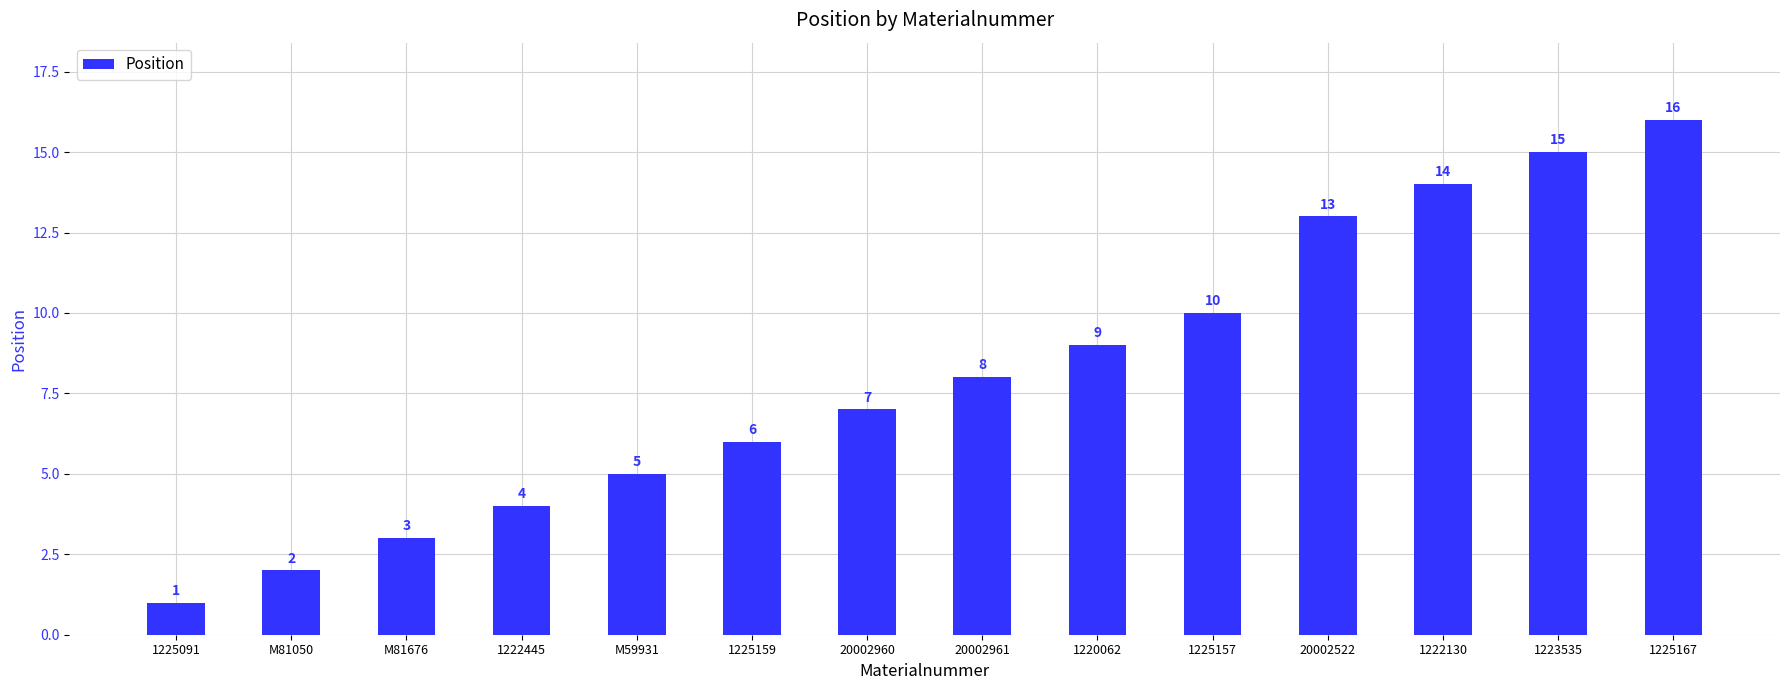

What is the label of the 9th bar from the left?

1220062